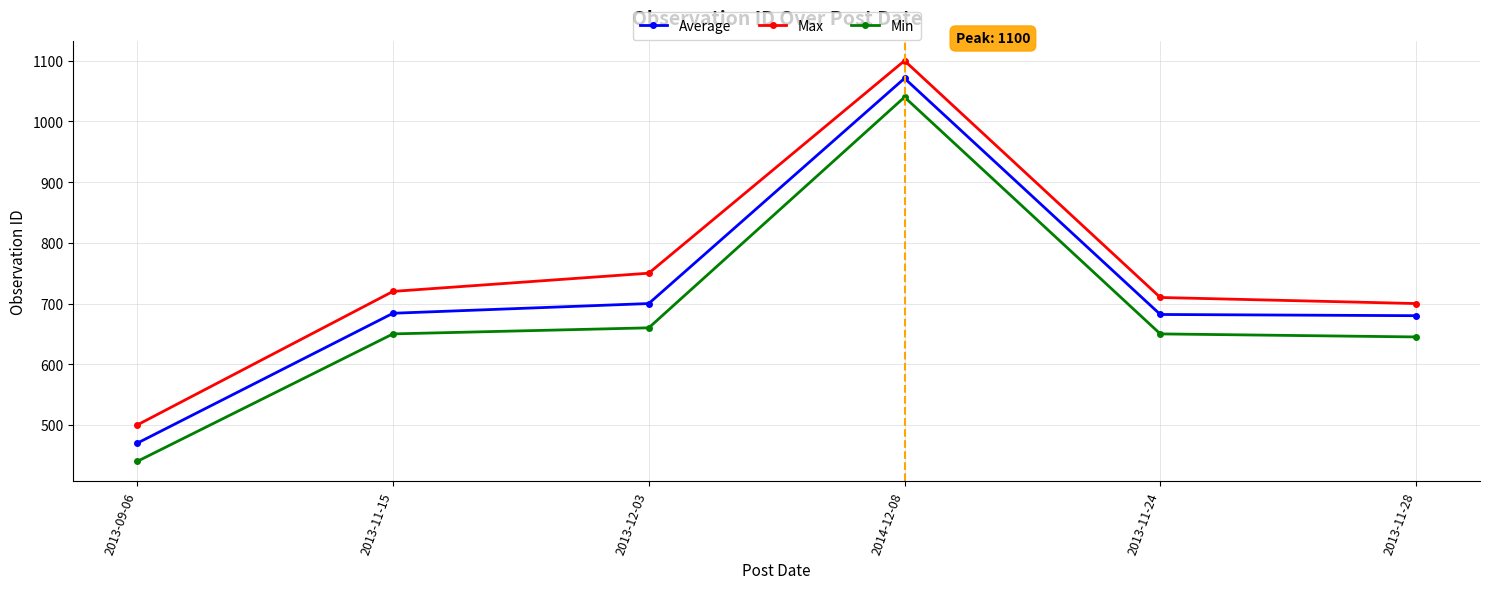

True or false: Max and Min intersect in this chart.

False